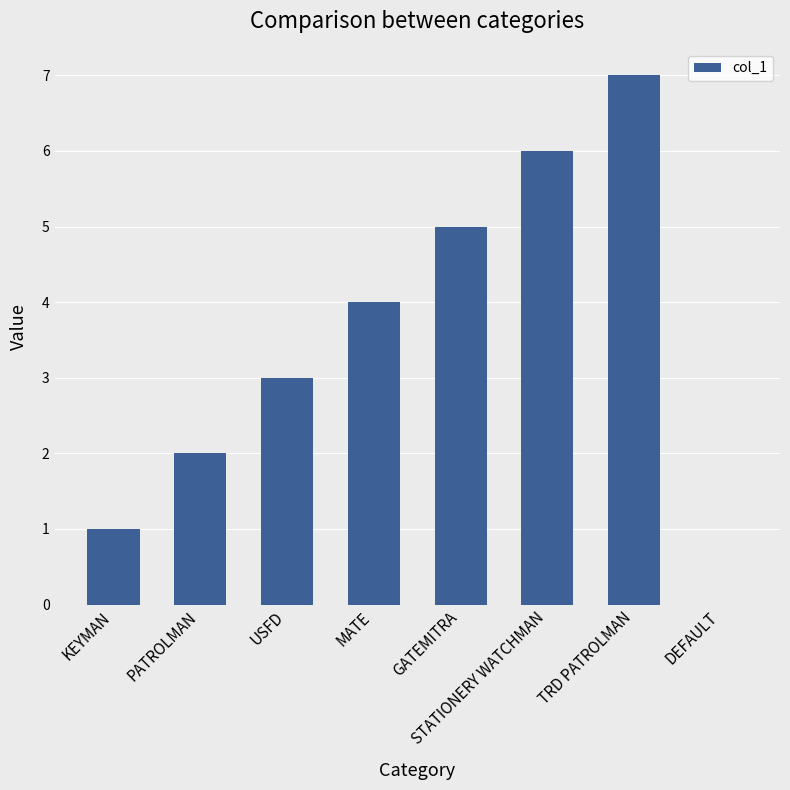

True or false: the data shows 7 at TRD PATROLMAN.

True